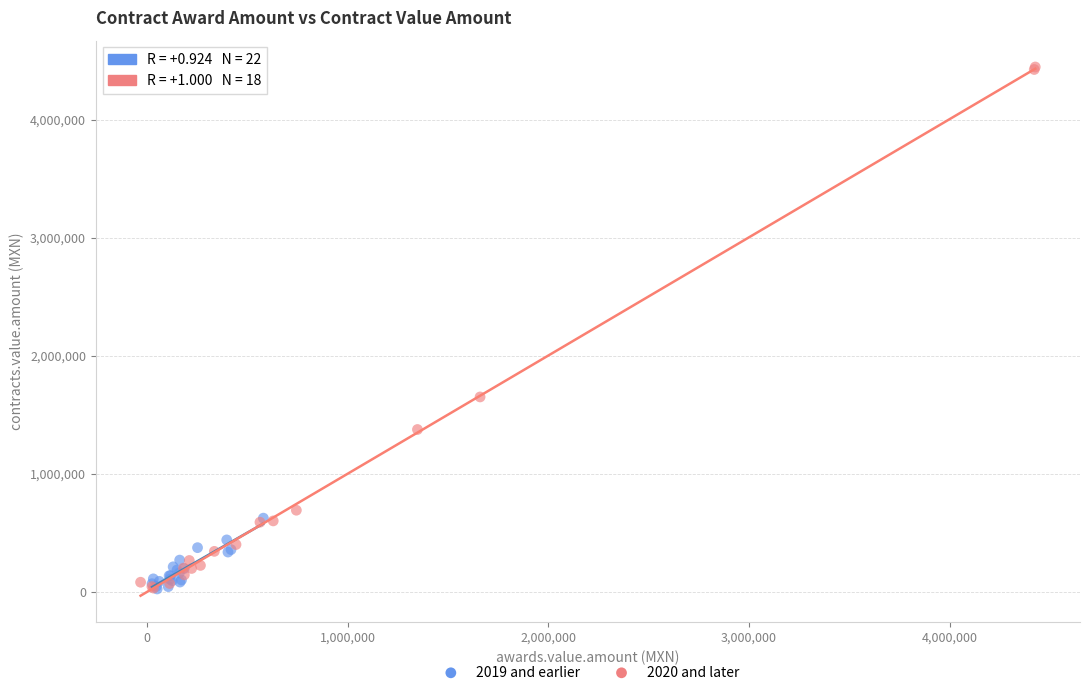

Which series has the widest spread of Y values?

2020 and later